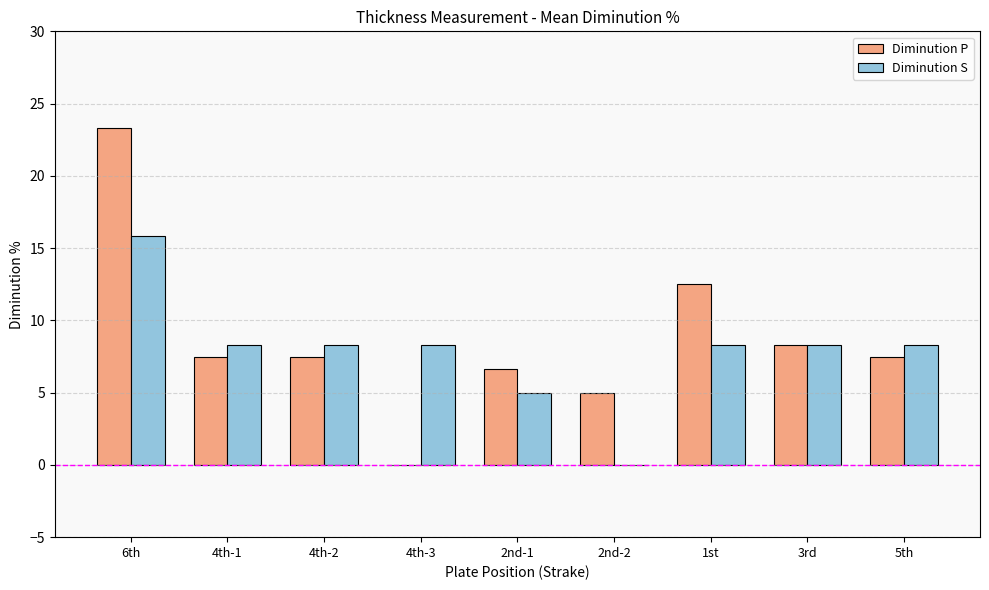

What is the total value across all series at 6th?

39.2